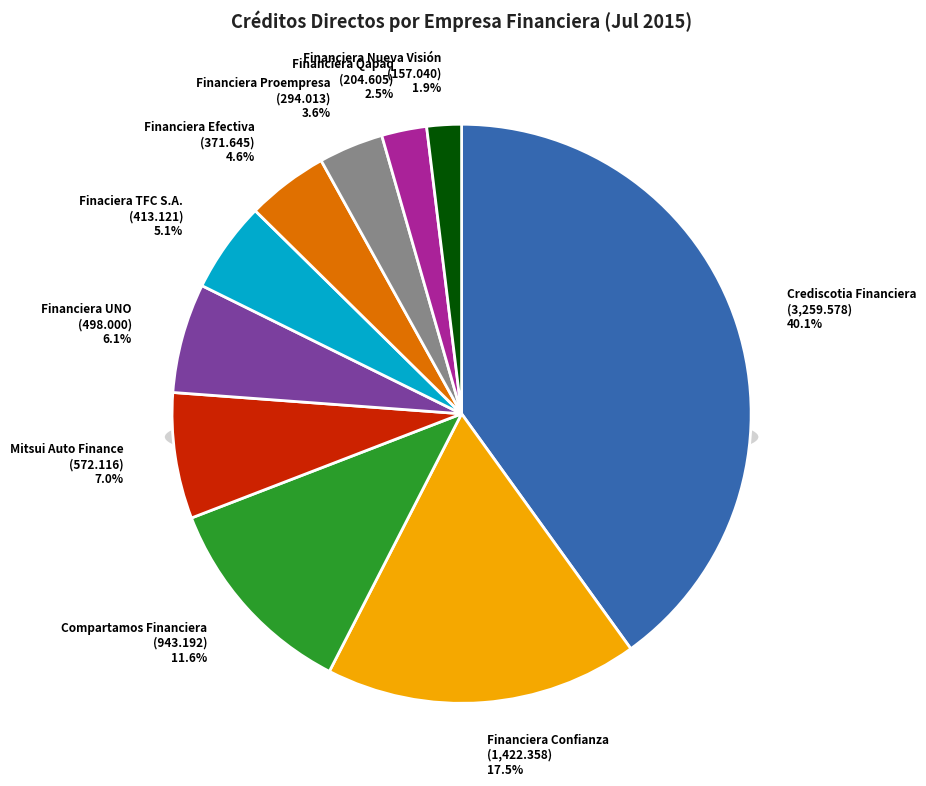

To the nearest percent, what percentage of the pie is Financiera Confianza?

17%